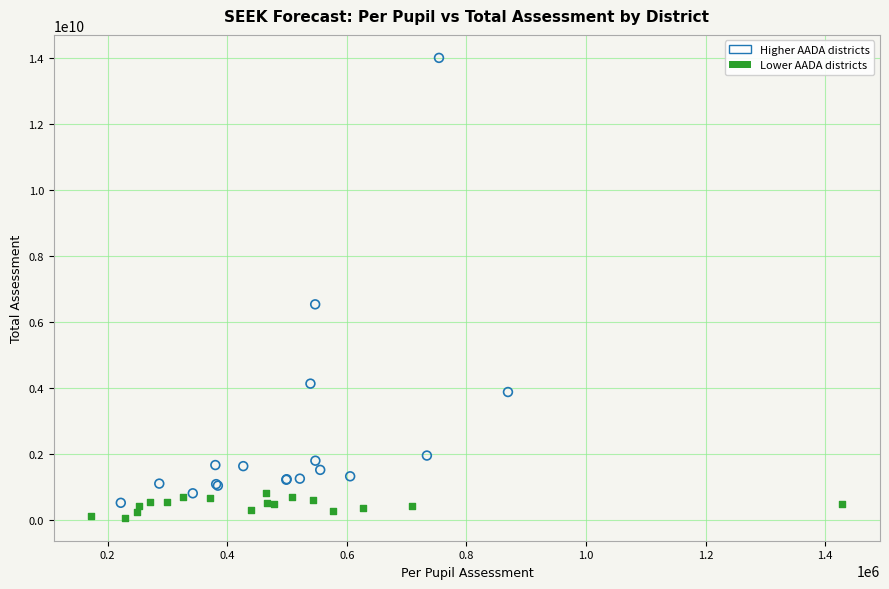

Which series has the widest spread of Y values?

Higher AADA districts